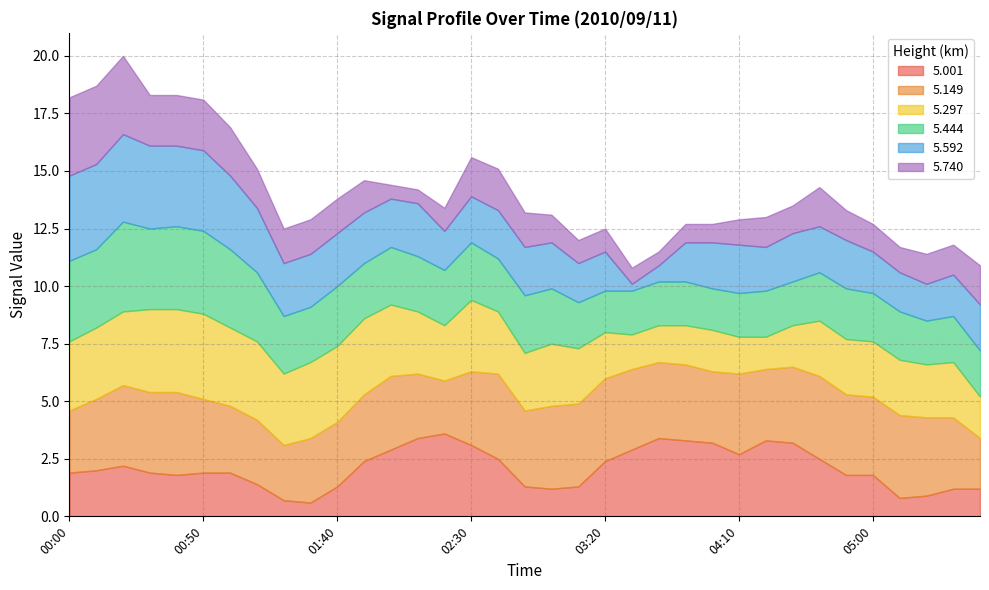

Where do   5.149 and   5.444 first cross each other?

01:20 and 01:30